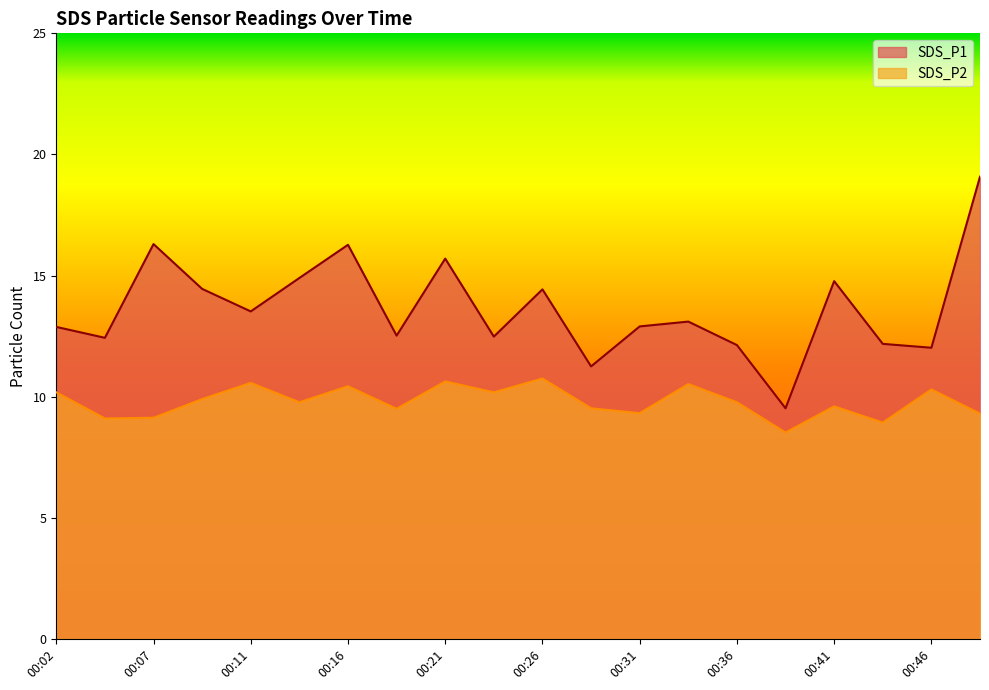

How many data points in SDS_P1 are above 13?

10